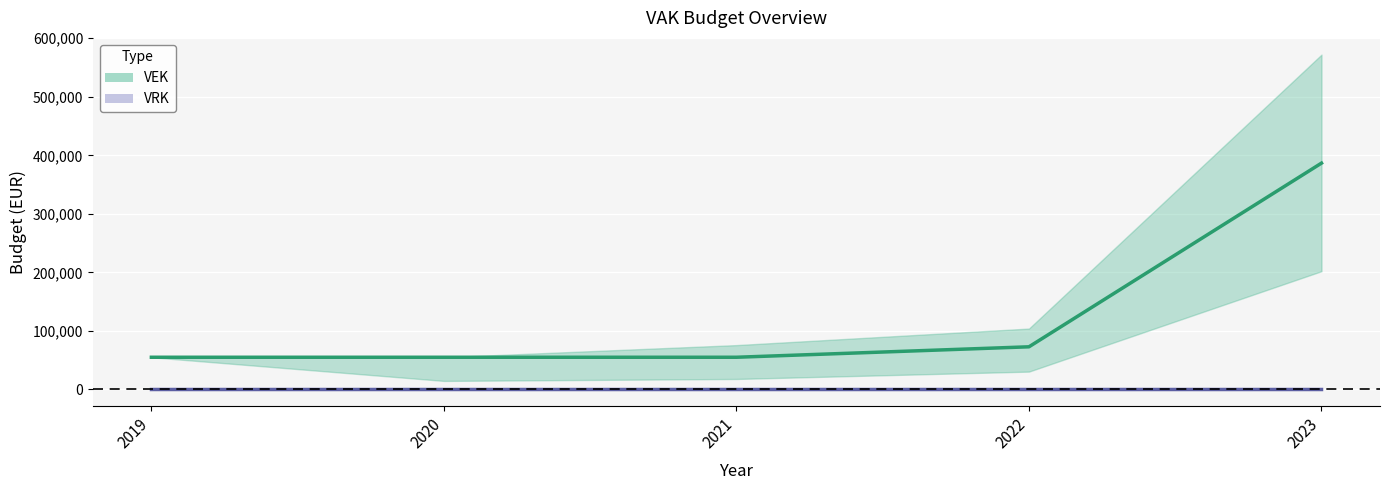

How many lines are shown in the chart?

2